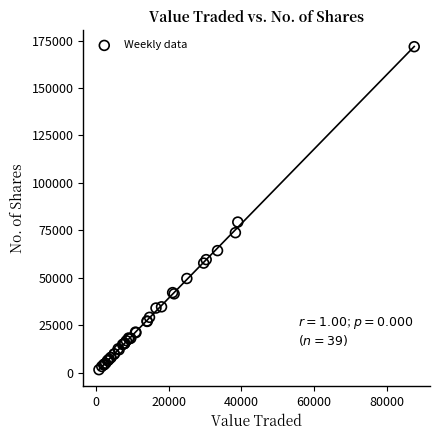

What Y value in the scatter plot is closest to 86712?

79395